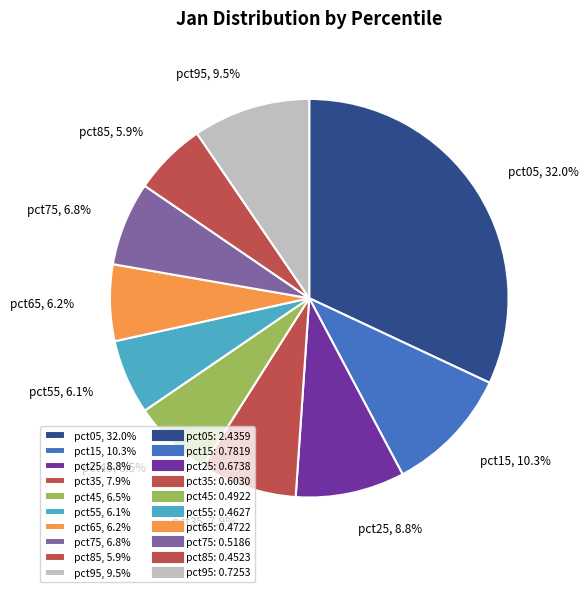

Does pct45, 6.5% represent more than half of the total?

No